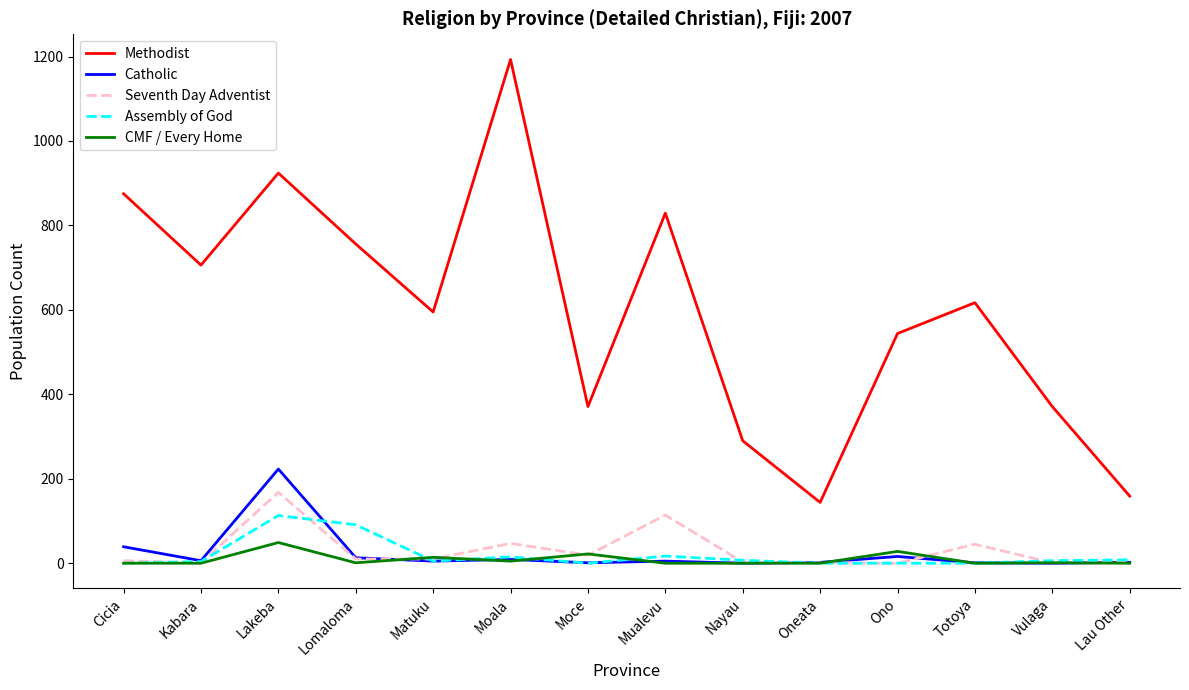

What is the minimum value for Methodist?

144